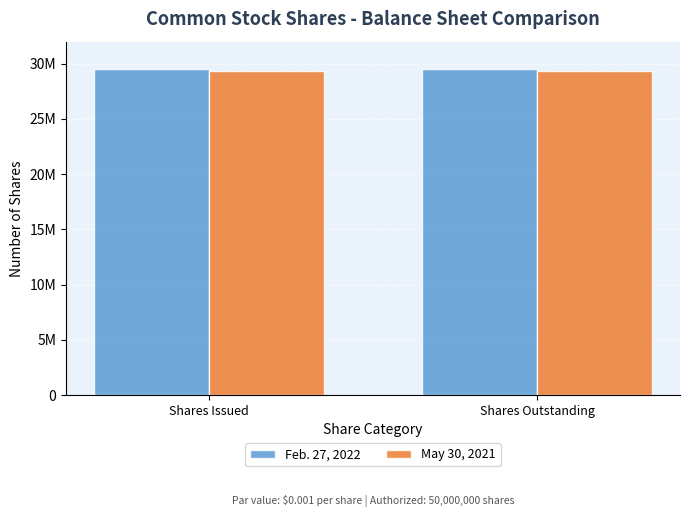

What are all the series names shown in the legend?

Feb. 27, 2022, May 30, 2021